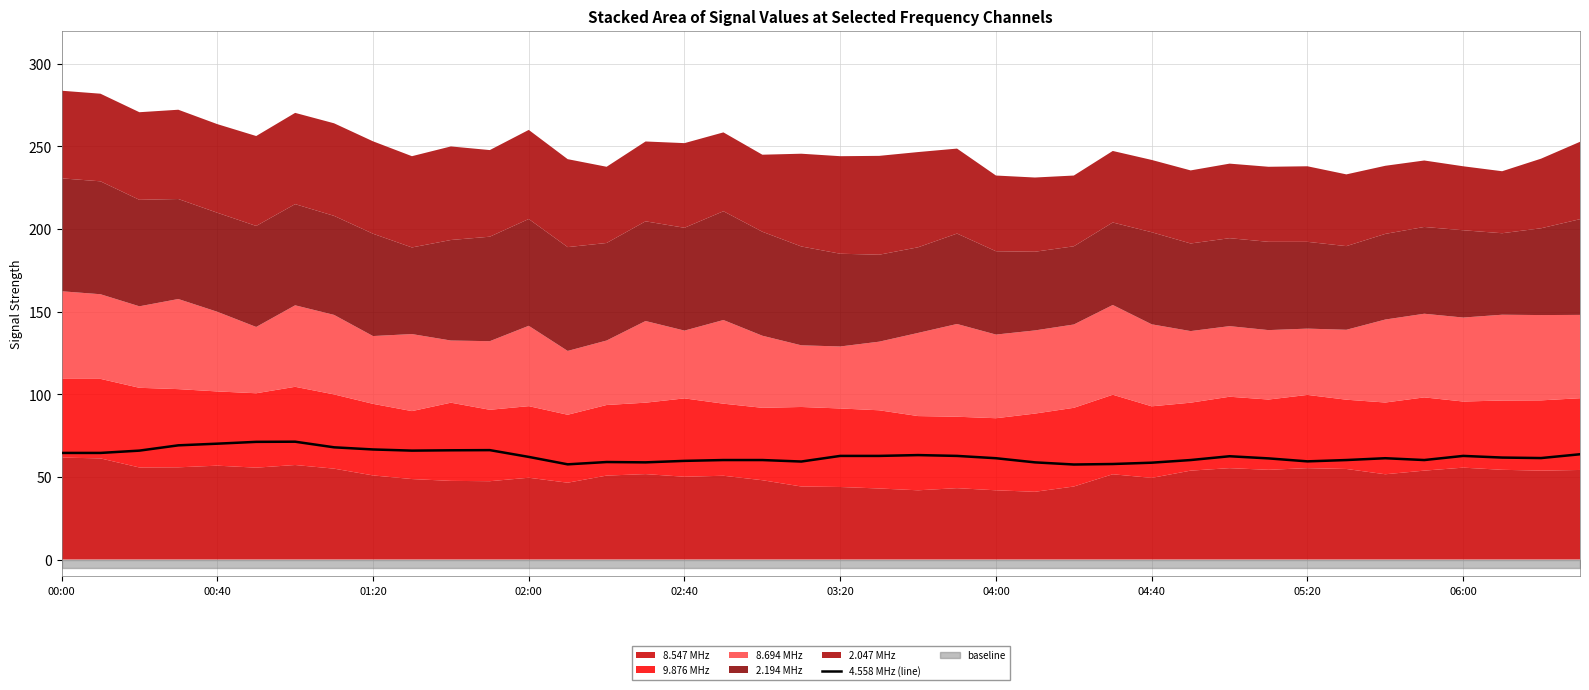

Count the number of categories in the chart.

40